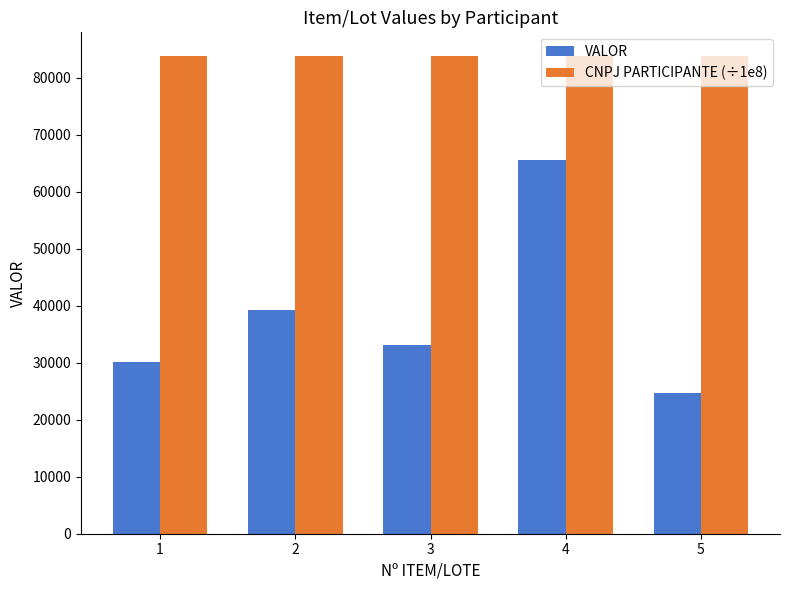

Rank the series by their maximum value, from lowest to highest.

VALOR, CNPJ PARTICIPANTE (÷1e8)